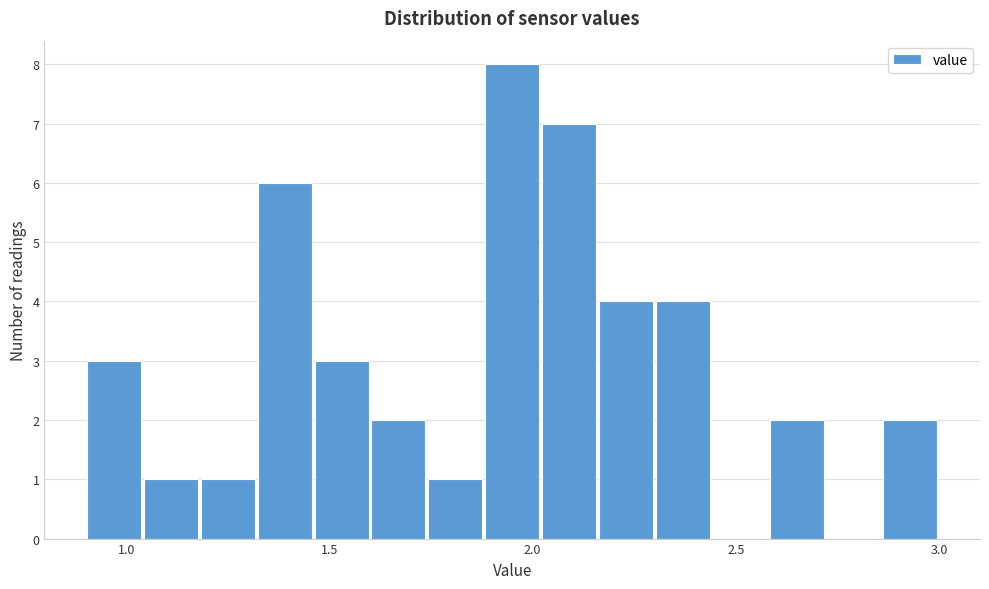

Read against the x-axis, roughly where is the centre of the tallest bar?

1.95